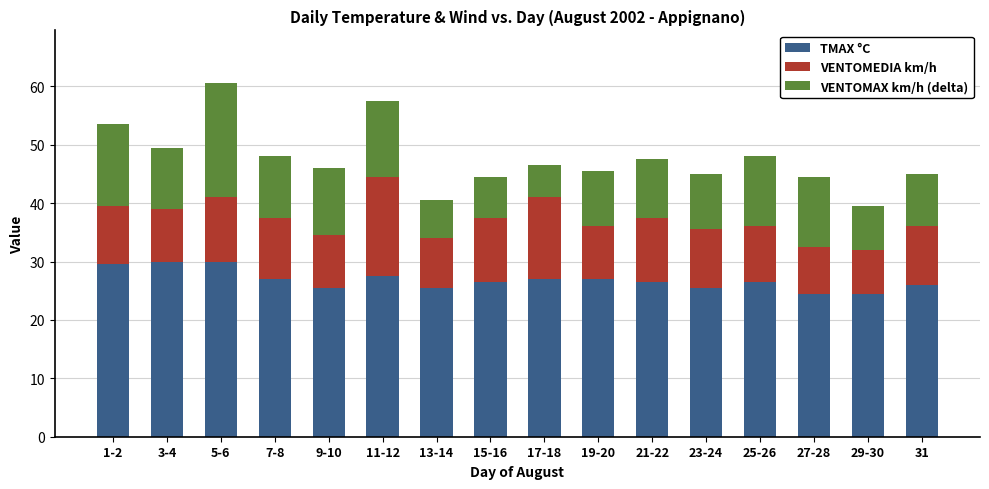

What is the maximum value for TMAX °C?

30.0